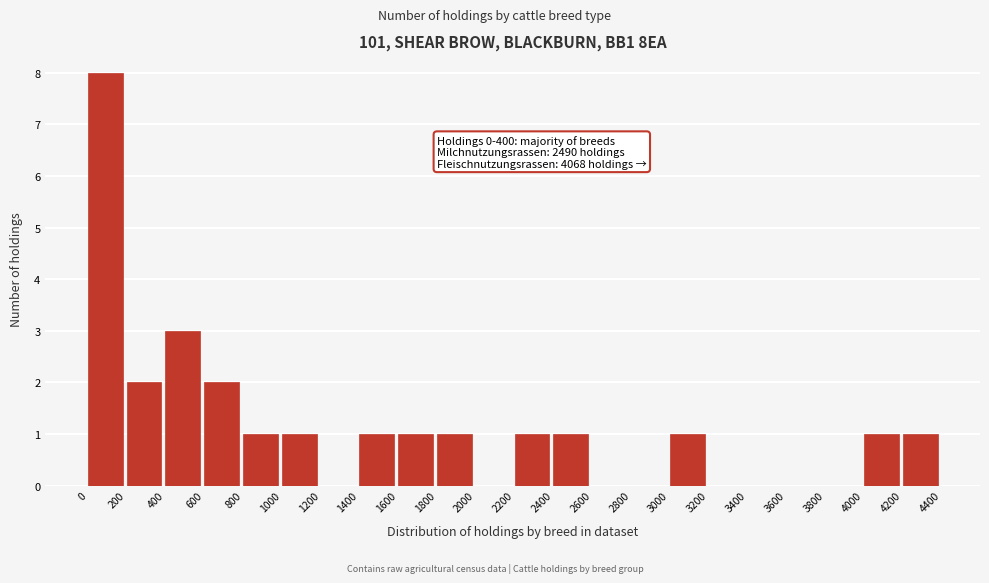

Over which range of the x-axis is the bar tallest?

0 to 200